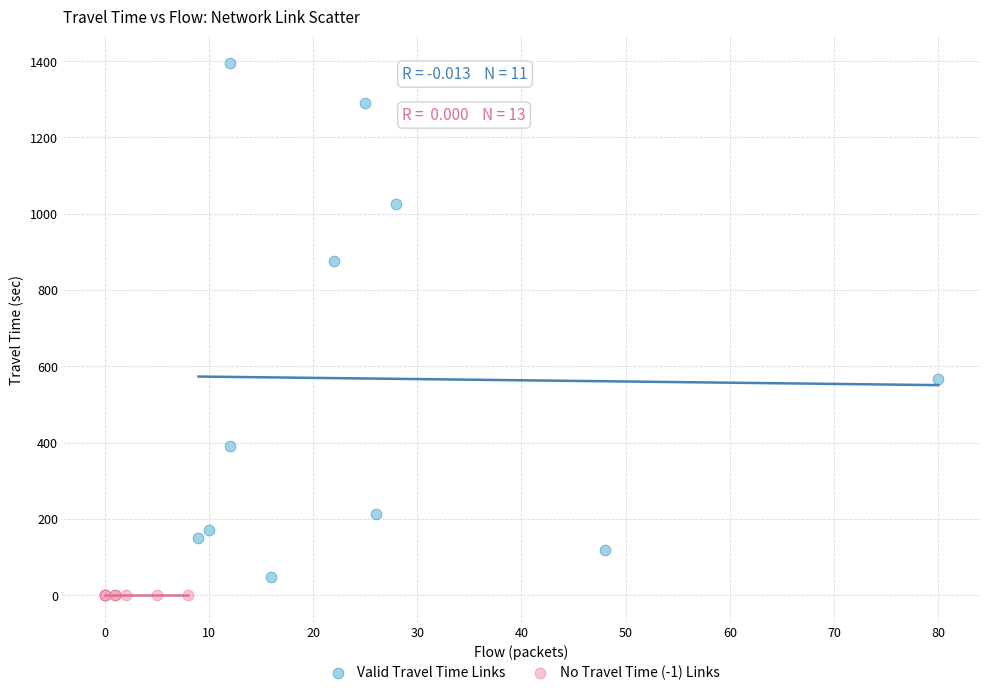

Which series reaches the maximum Y coordinate?

Valid Travel Time Links